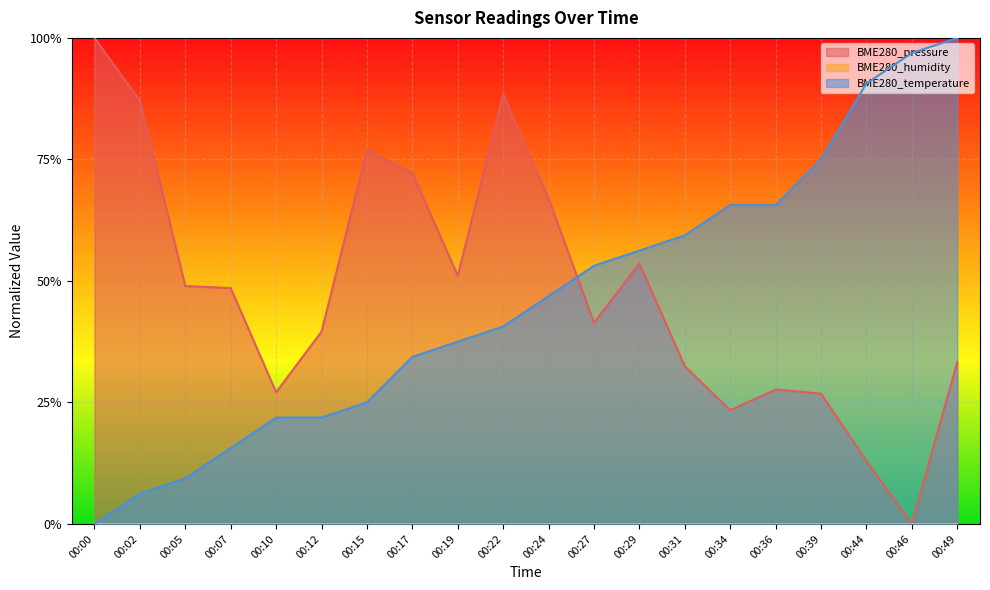

Which series has the widest spread of values?

BME280_pressure